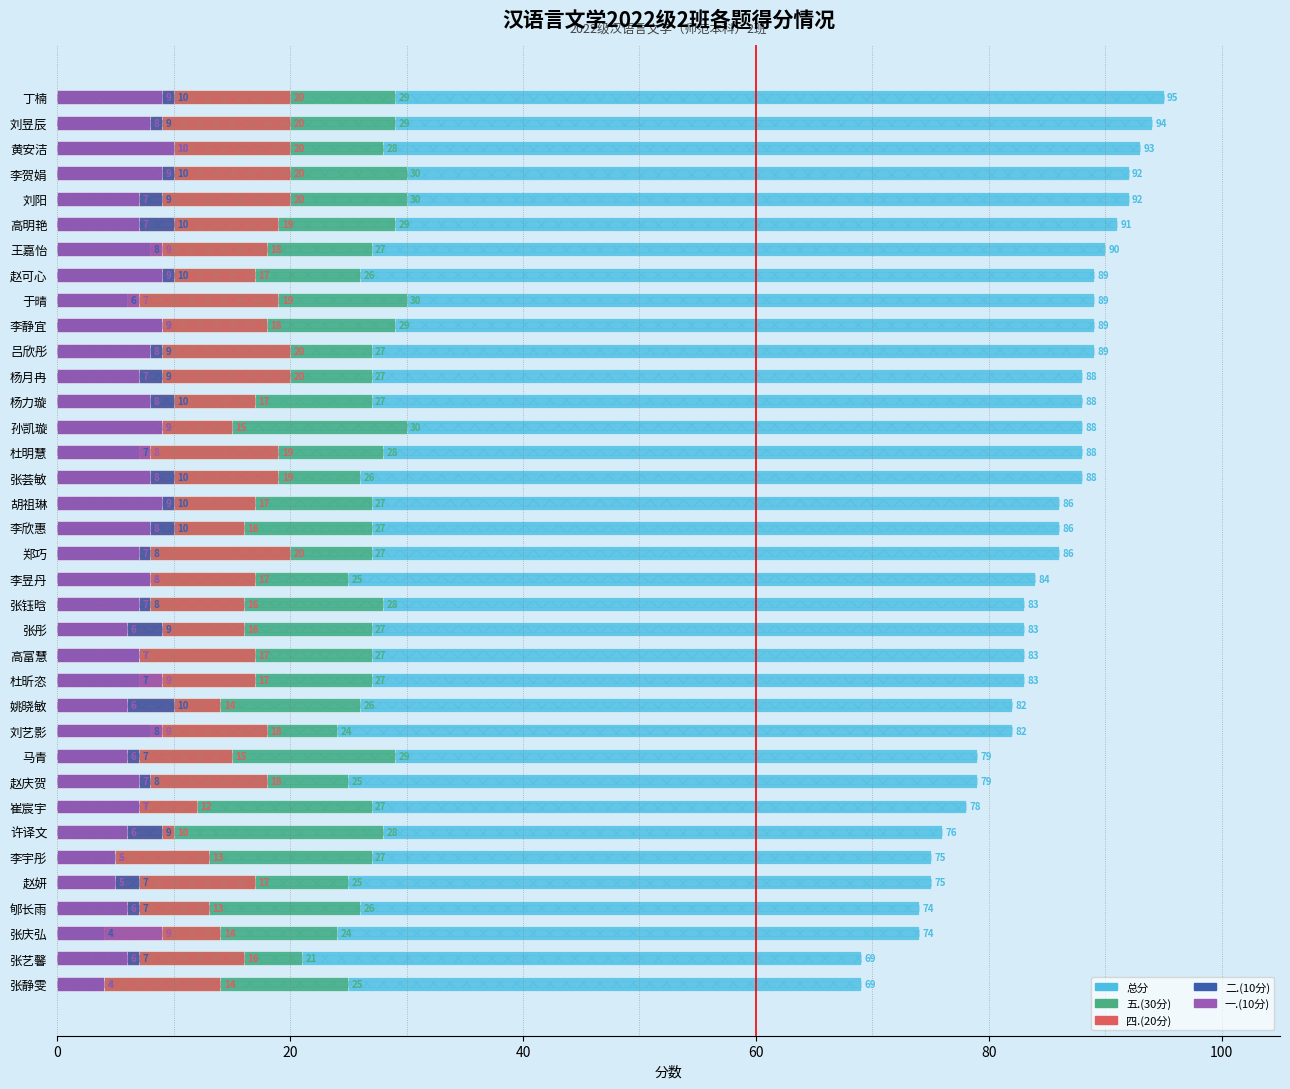

Which series has the largest total across all categories?

总分